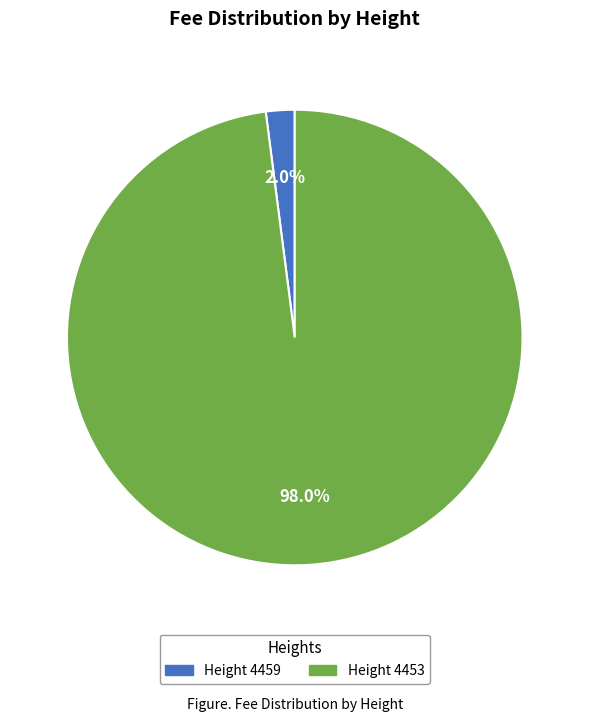

Is there any slice that represents more than half of the pie?

Yes